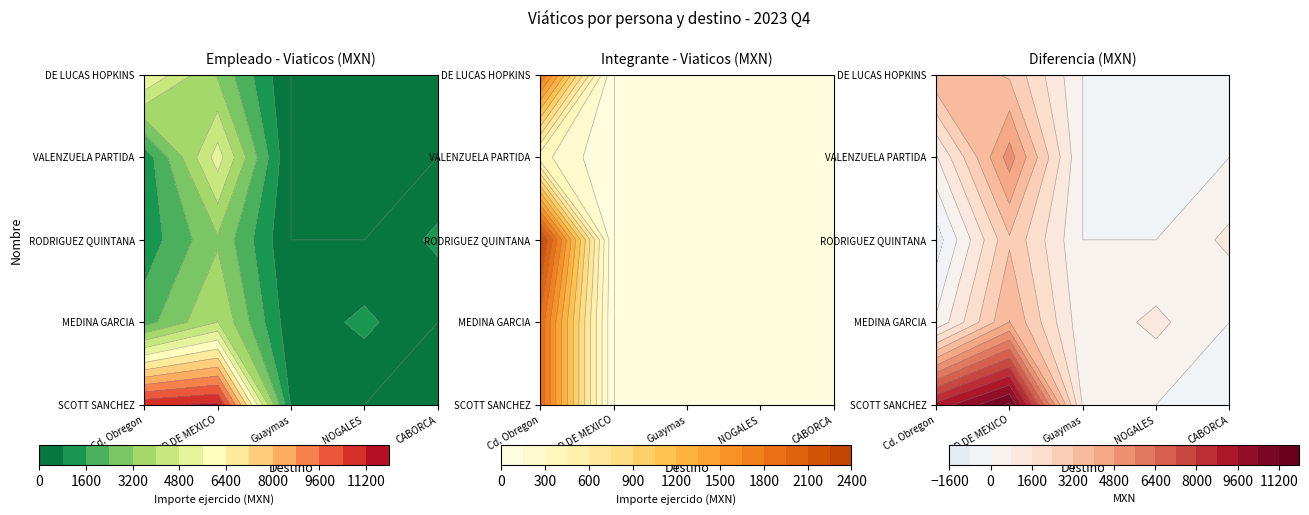

The RODRIGUEZ
QUINTANA series shows 1239.9 at MEDINA
GARCIA. True or false?

False